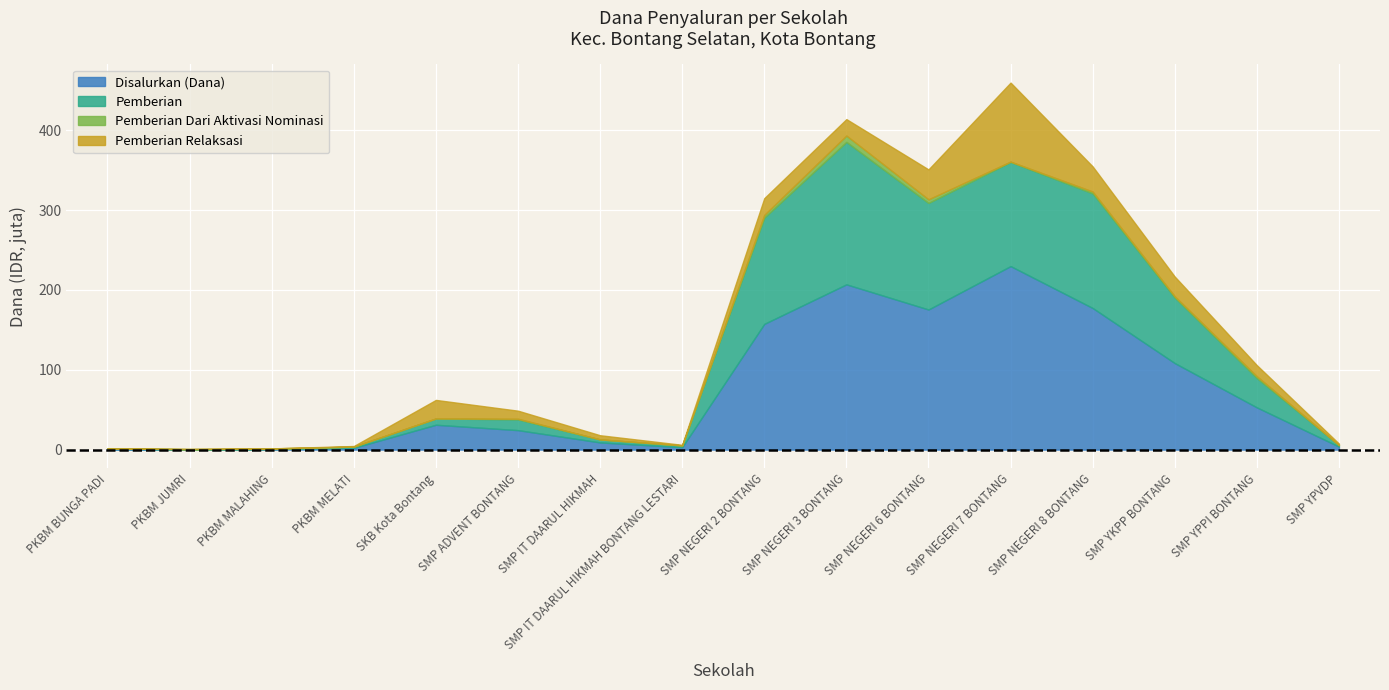

The value of Disalurkan (Dana) at SMP IT DAARUL HIKMAH BONTANG LESTARI is 994041. True or false?

False